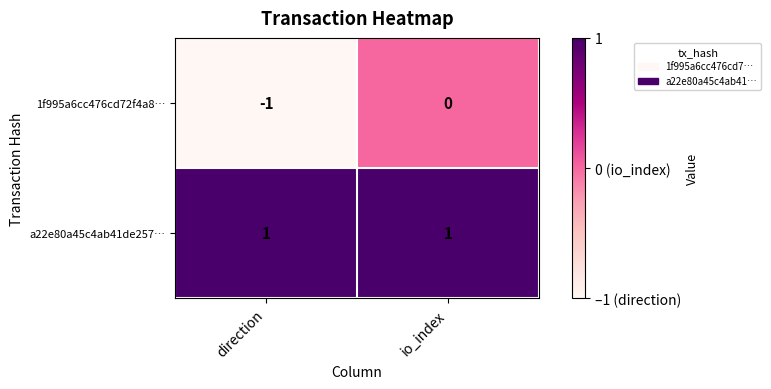

At which category is the sum across all series the highest?

io_index